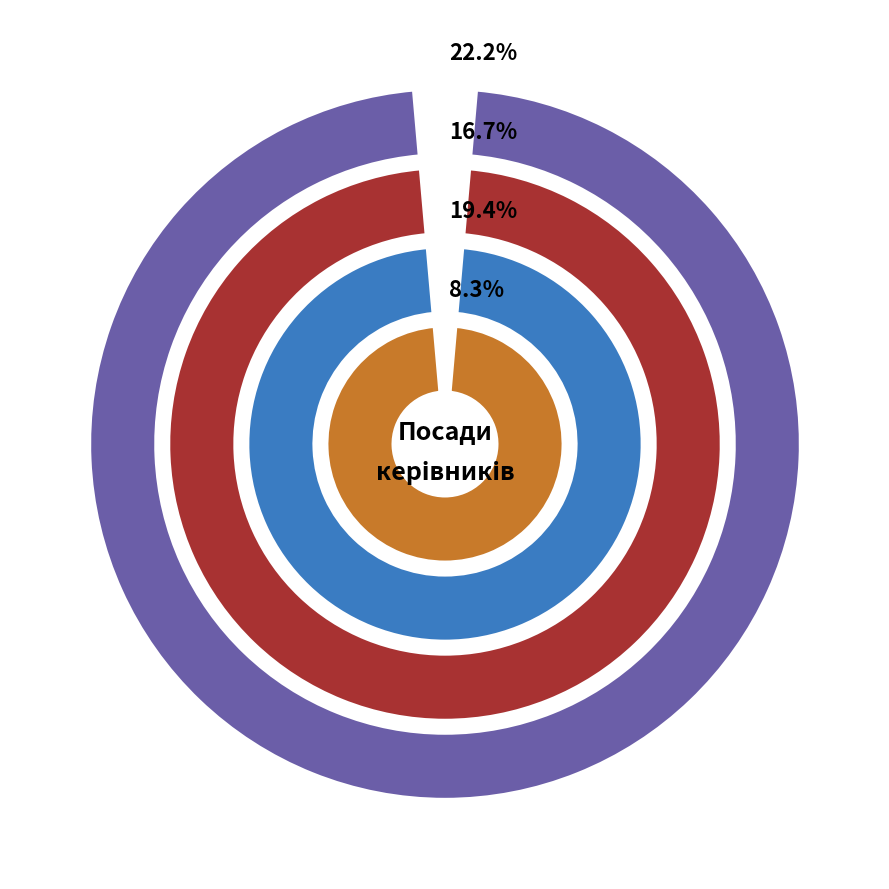

Between Ректор and В.о. начальника, which is larger?

В.о. начальника